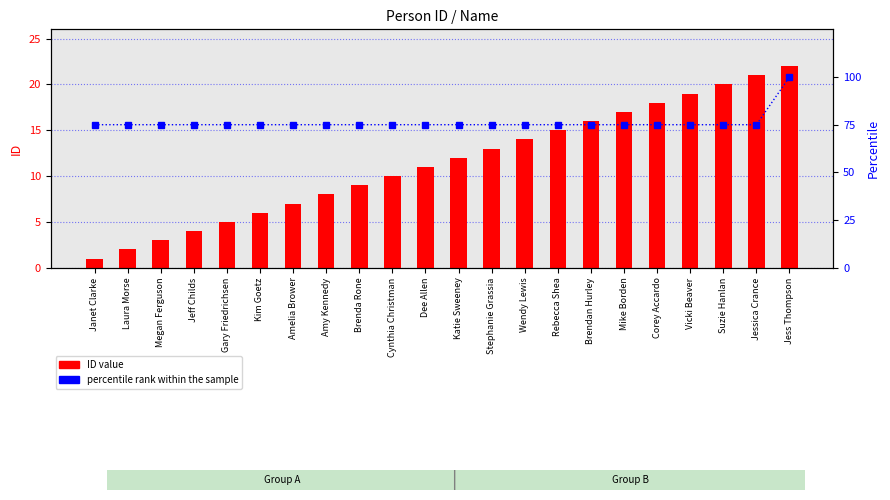

Reading left to right, what are all the values shown in this chart?

ID value: 1	2	3	4	5	6	7	8	9	10	11	12	13	14	15	16	17	18	19	20	21	22
percentile rank within the sample: 75	75	75	75	75	75	75	75	75	75	75	75	75	75	75	75	75	75	75	75	75	100